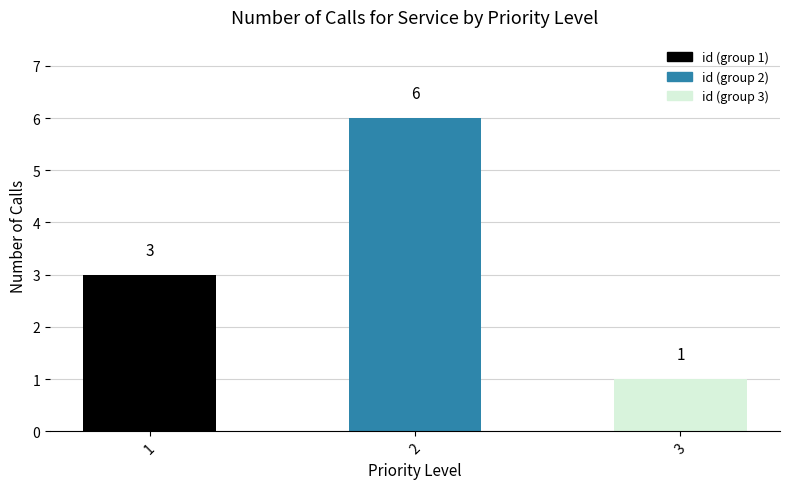

What is the sum of the values at 2 and 3?

7